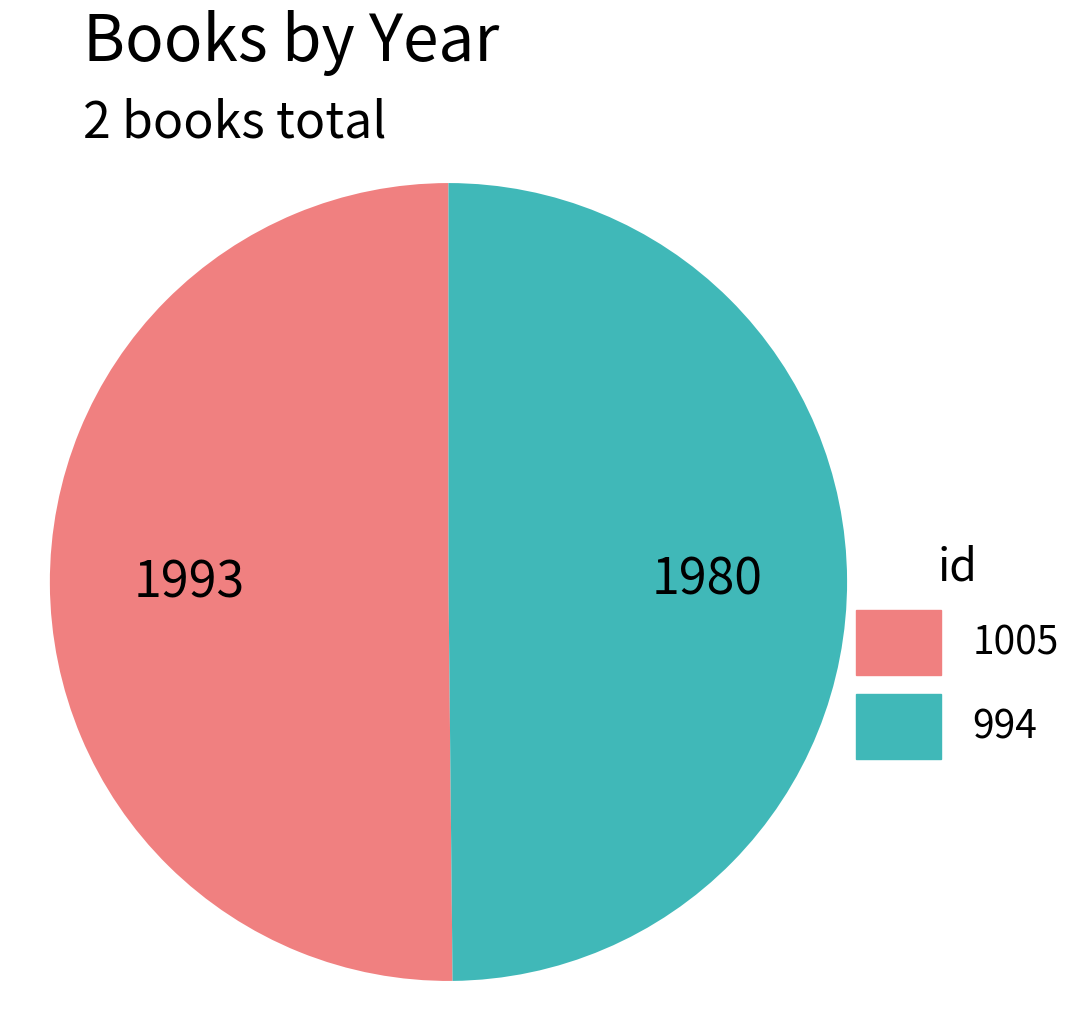

Combined, do 1005 and 994 account for over 50%?

Yes